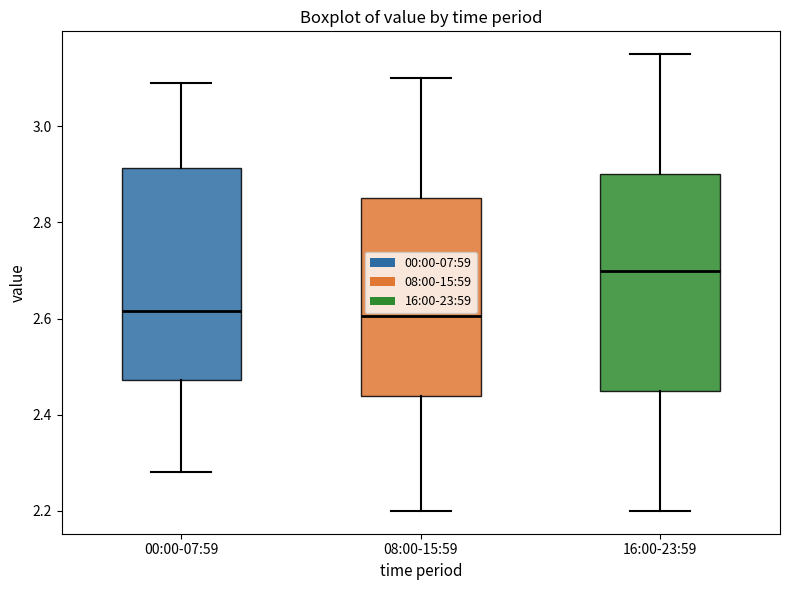

Reading left to right, read every box against the y-axis: the position of its median line, the range the box covers, and the ends of its whiskers. The values are not printed on the chart, so give them approximately, as read against the axis.

00:00-07:59: median 2.62, box 2.48 to 2.92, whiskers 2.28 to 3.10
08:00-15:59: median 2.60, box 2.44 to 2.86, whiskers 2.20 to 3.10
16:00-23:59: median 2.70, box 2.46 to 2.90, whiskers 2.20 to 3.16